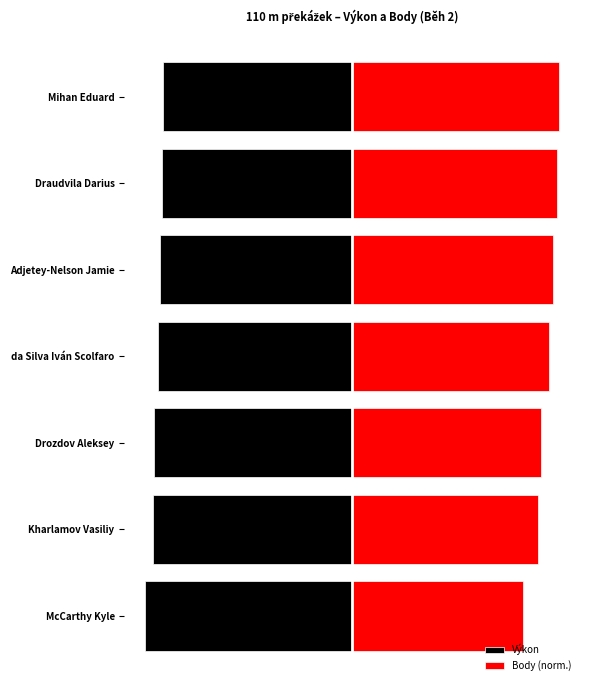

Reading left to right, transcribe all the data shown in this chart.

Výkon: 0=-14.4	1=-14.5	2=-14.6	3=-14.8	4=-15.0	5=-15.2	6=-15.7
Body (norm.): 0=15.7	1=15.6	2=15.2	3=15.0	4=14.4	5=14.1	6=13.0